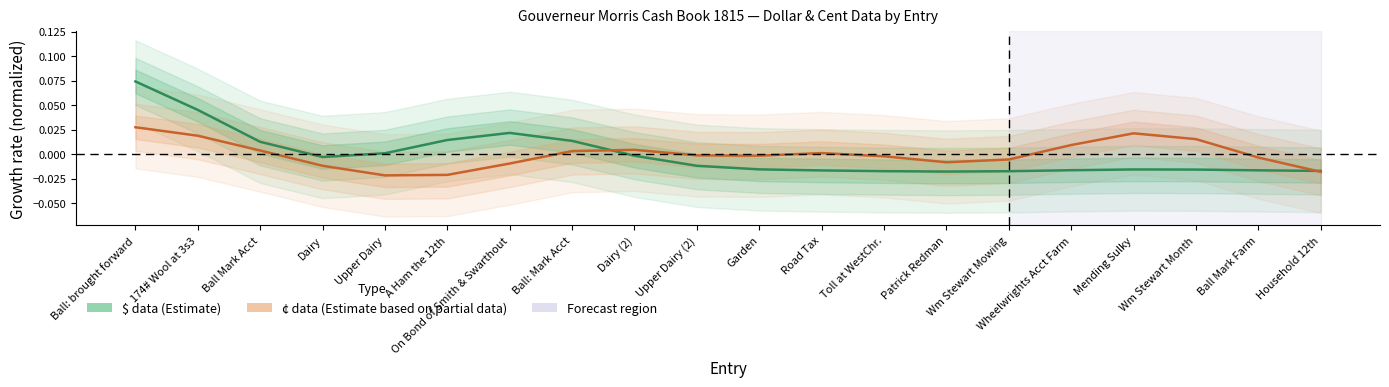

What is the greatest value displayed?

0.1